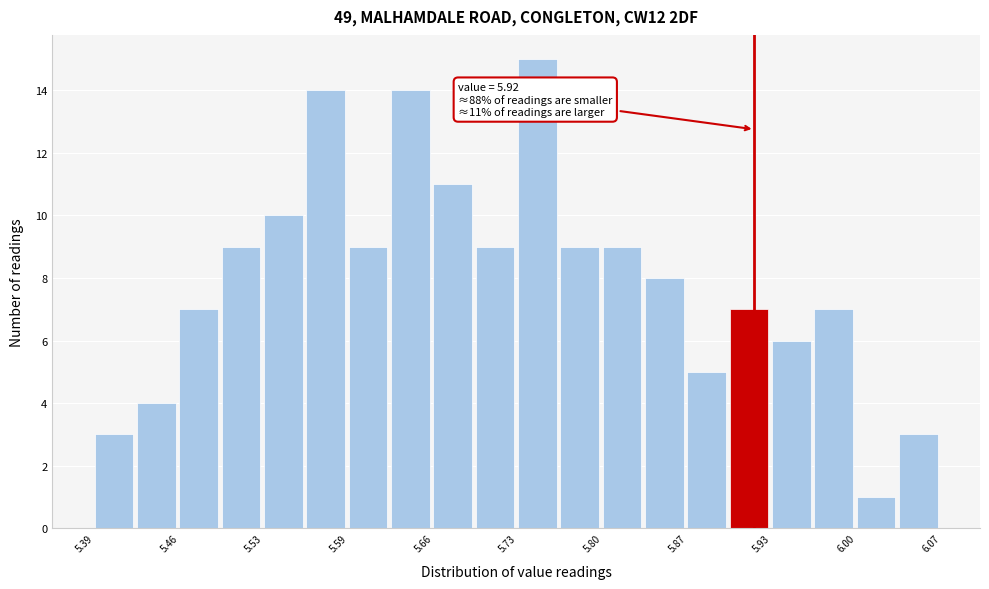

Around what value on the x-axis is the tallest bar? Give the approximate position of its centre, as read against the axis.

5.75